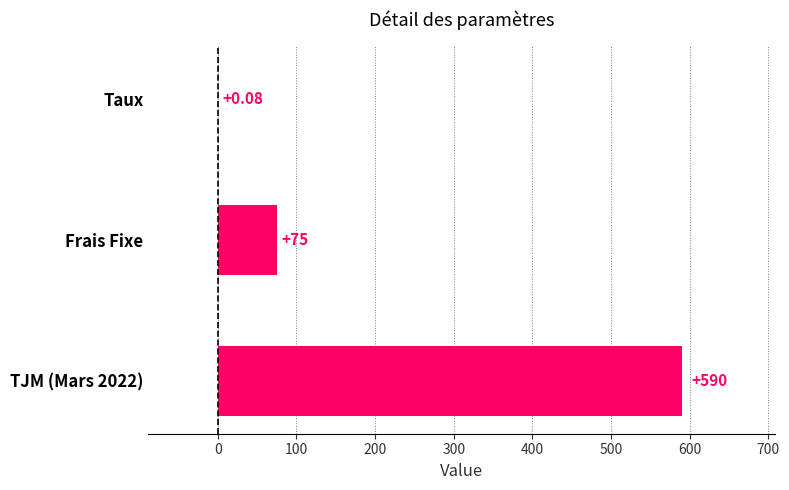

Are the bars horizontal?

Yes